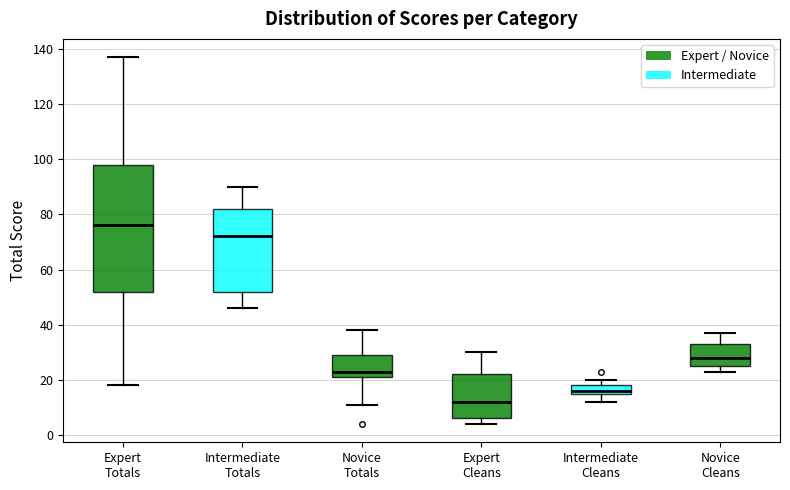

Which box is the tallest, from its lower edge to its upper edge?

Expert Totals